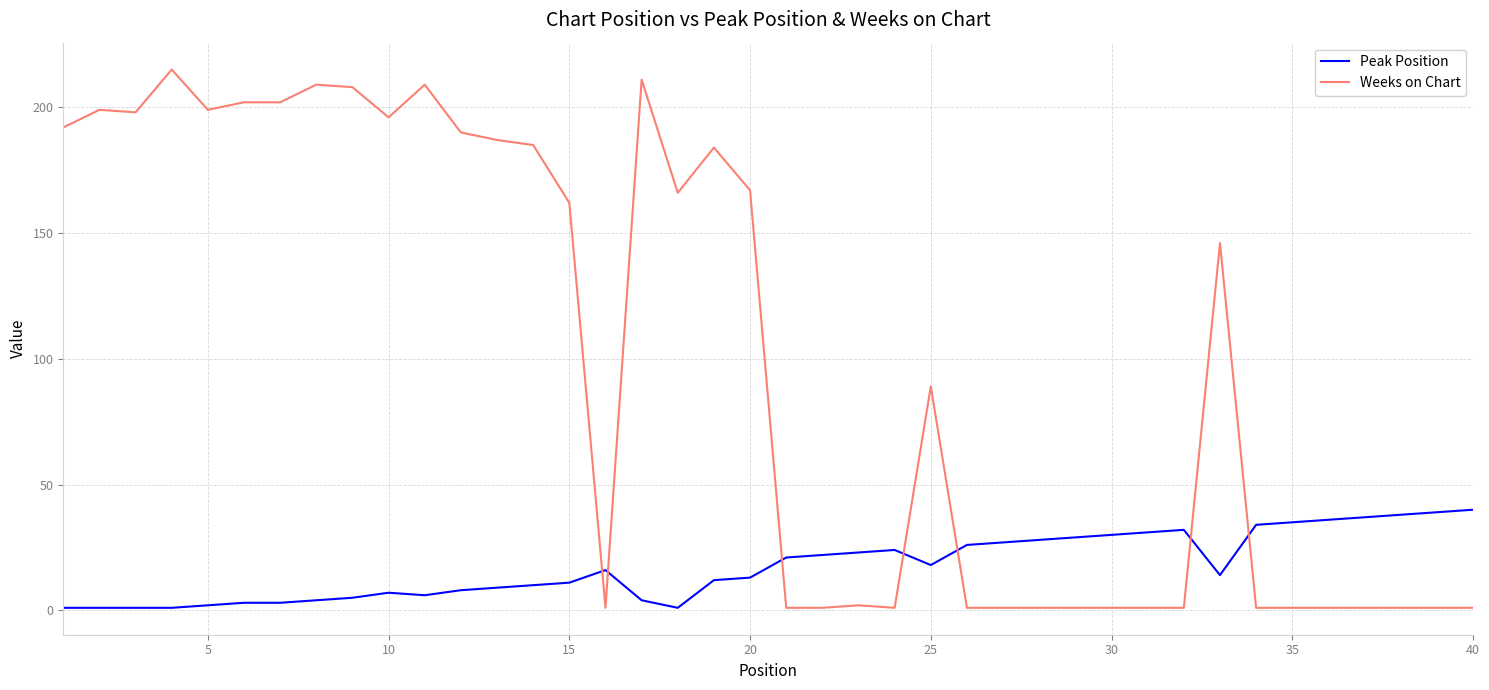

True or false: Weeks on Chart and Peak Position intersect in this chart.

True